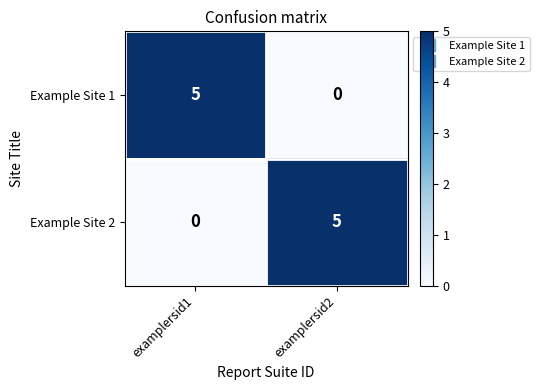

True or false: Example Site 1 has a value of 5 at examplersid1.

True